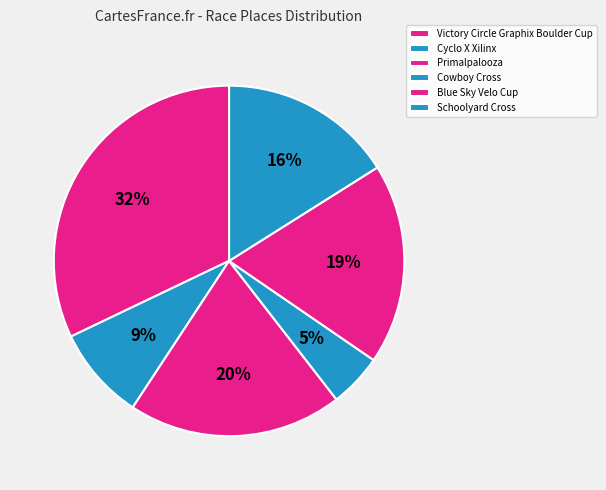

Does any single category account for the majority?

No